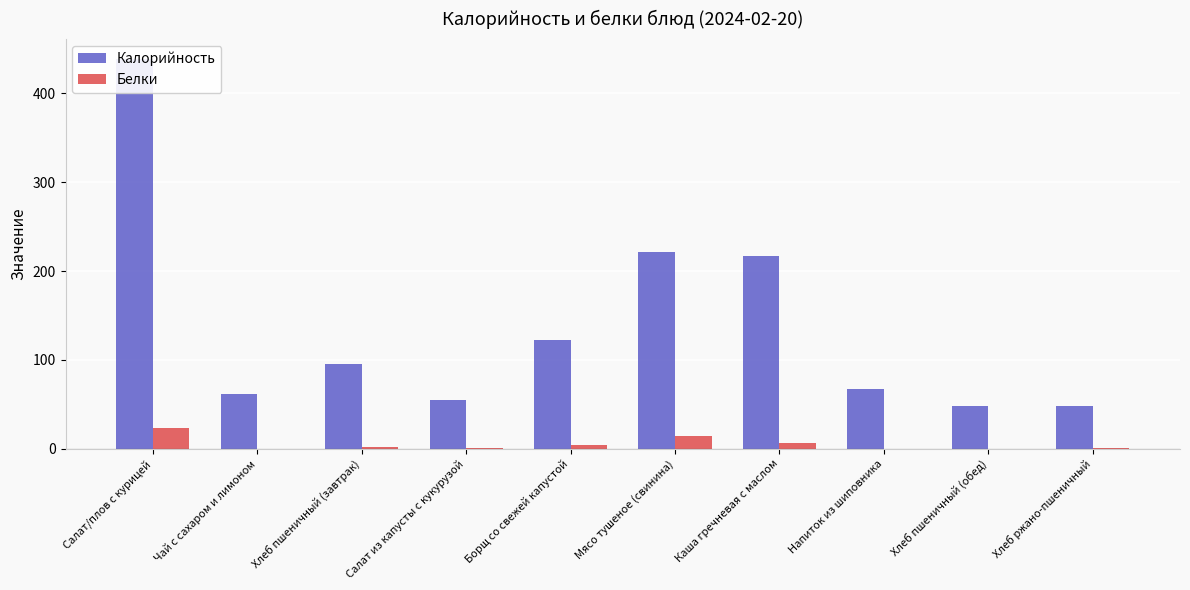

Reading right to left, extract all data points from this chart.

Калорийность: Хлеб ржано-пшеничный=48	Хлеб пшеничный (обед)=48	Напиток из шиповника=67	Каша гречневая с маслом=217	Мясо тушеное (свинина)=222	Борщ со свежей капустой=122	Салат из капусты с кукурузой=55	Хлеб пшеничный (завтрак)=96	Чай с сахаром и лимоном=62	Салат/плов с курицей=439
Белки: Хлеб ржано-пшеничный=1	Хлеб пшеничный (обед)=0	Напиток из шиповника=0	Каша гречневая с маслом=7	Мясо тушеное (свинина)=15	Борщ со свежей капустой=4	Салат из капусты с кукурузой=1	Хлеб пшеничный (завтрак)=2	Чай с сахаром и лимоном=0	Салат/плов с курицей=24